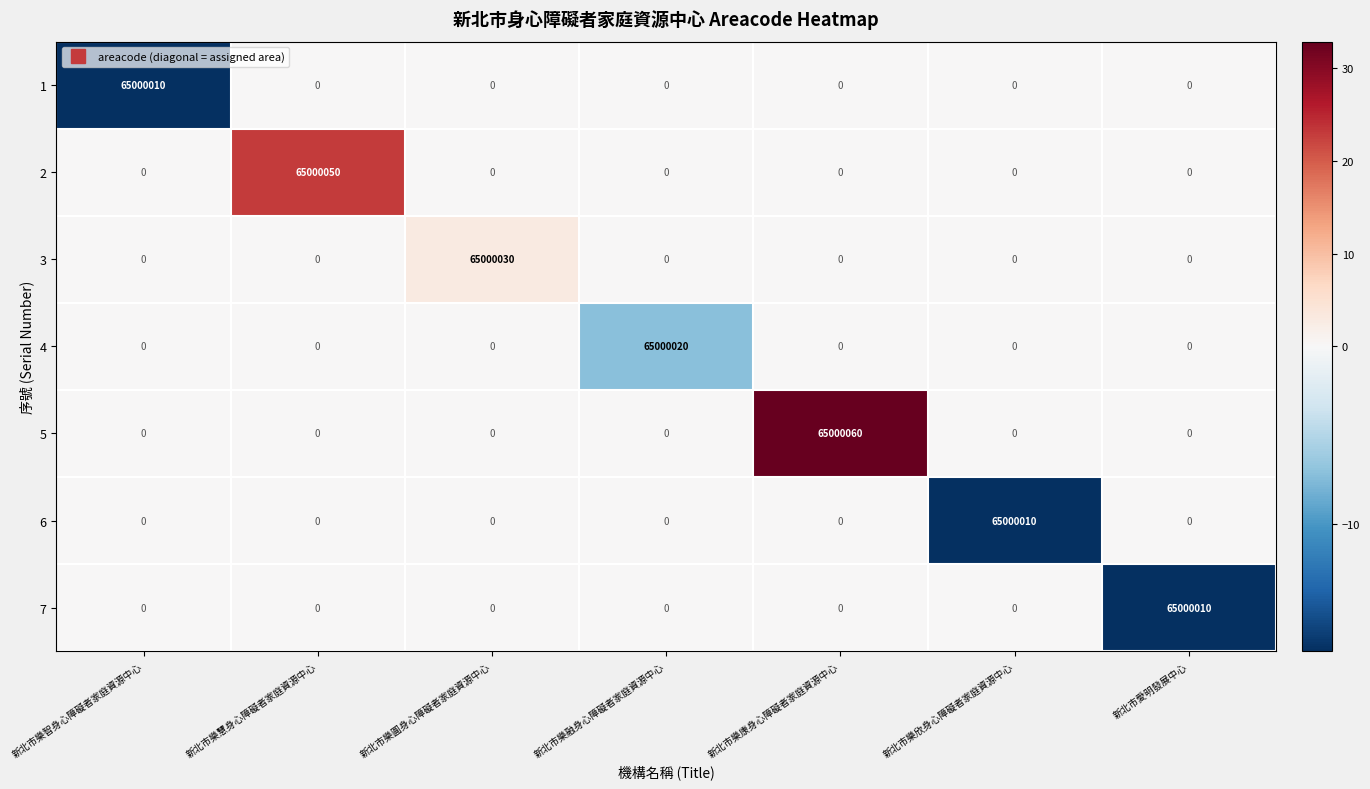

Which category has the highest value across all series?

新北市樂康身心障礙者家庭資源中心